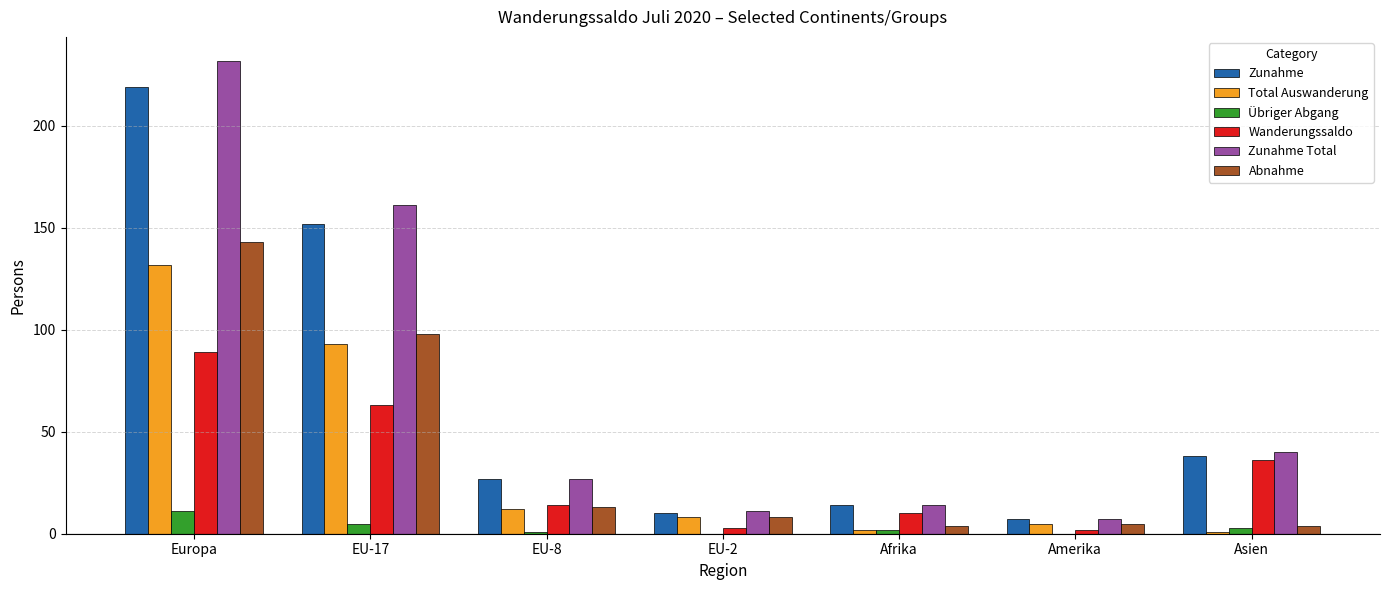

The Total Auswanderung series shows 8 at EU-2. True or false?

True